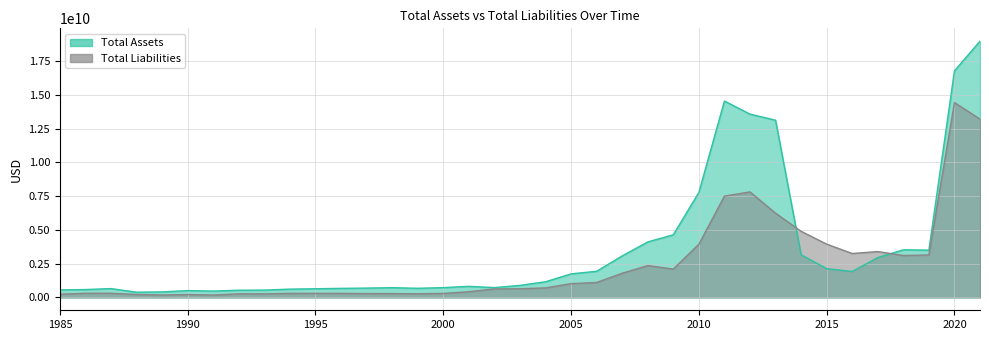

How many interior local peaks does the Total Assets series have?

6